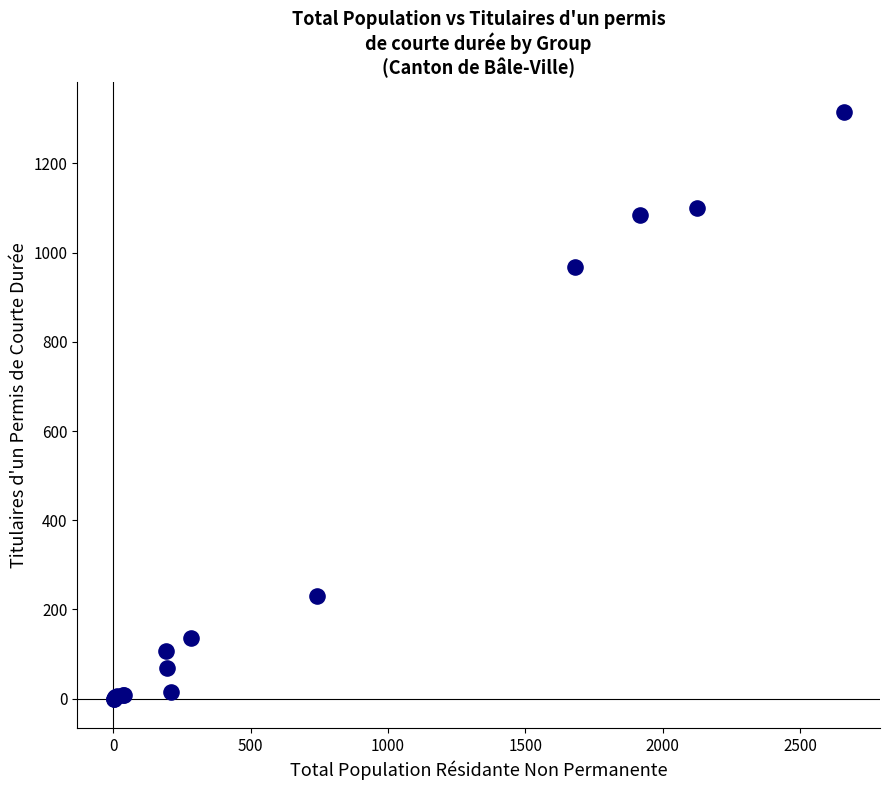

What Y value in the scatter plot is closest to 658?

967